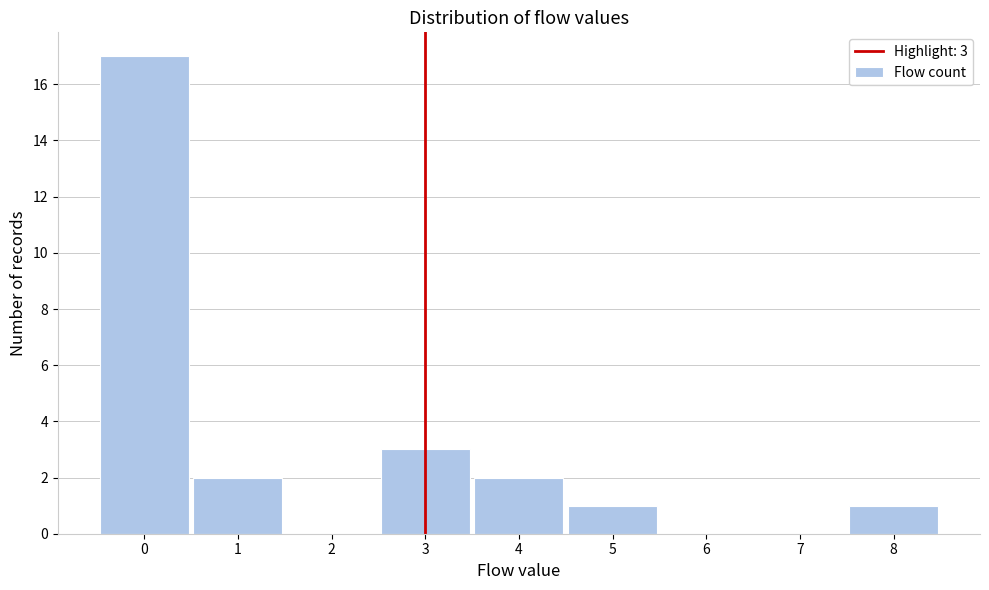

Which range on the x-axis has the tallest bar?

-0.5 to 0.5